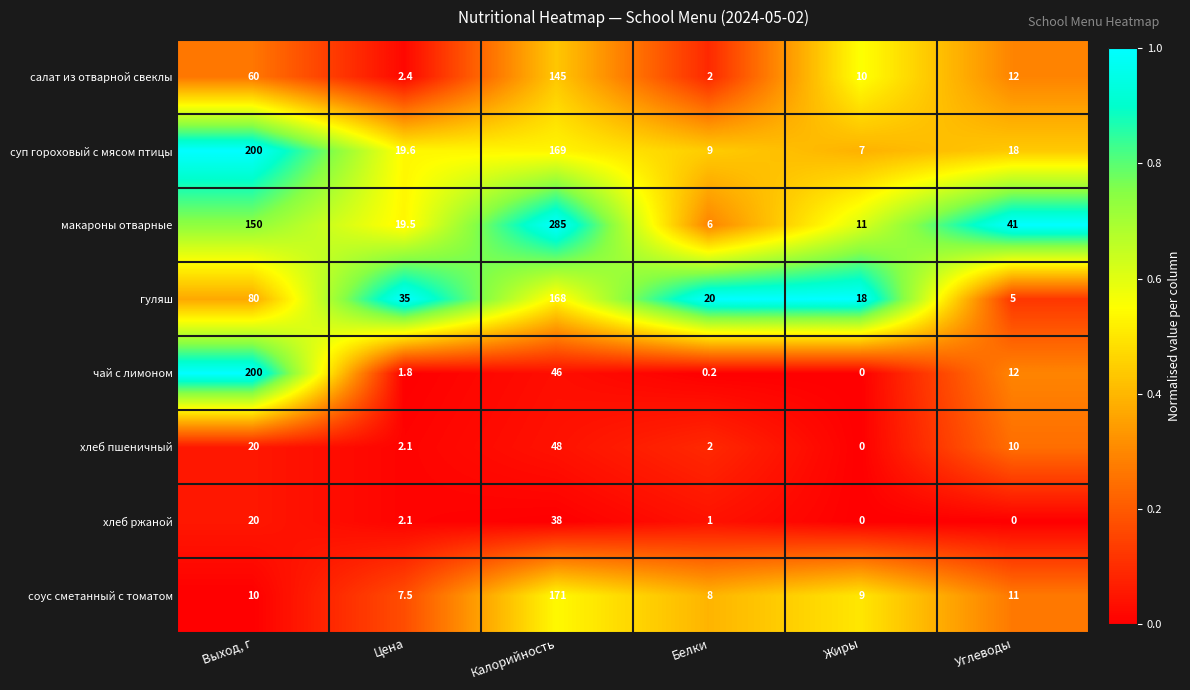

At which label is гуляш closest to 86?

Выход, г